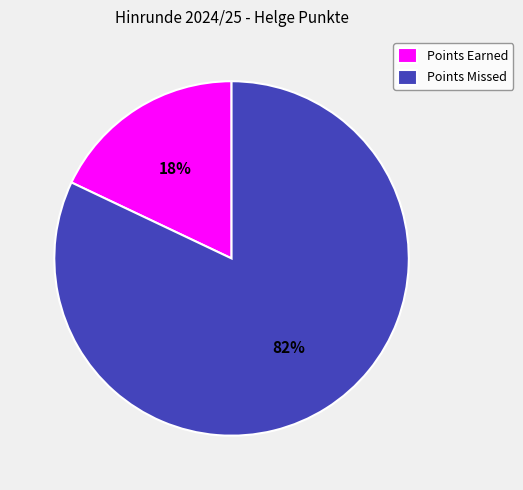

To the nearest percent, what portion does Points Missed represent?

82%